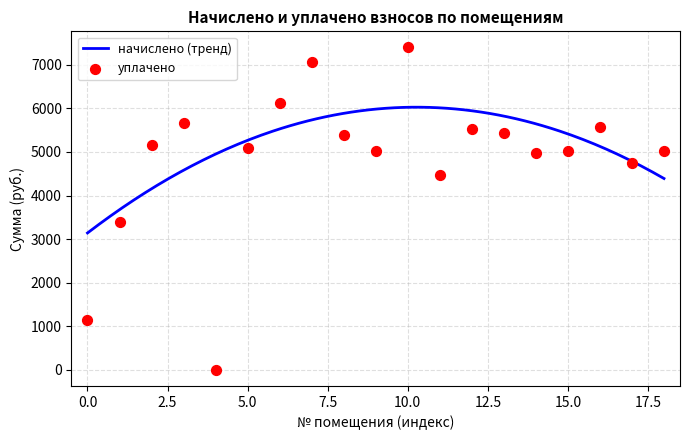

What is the change in value from 13 to 14?

-446.6